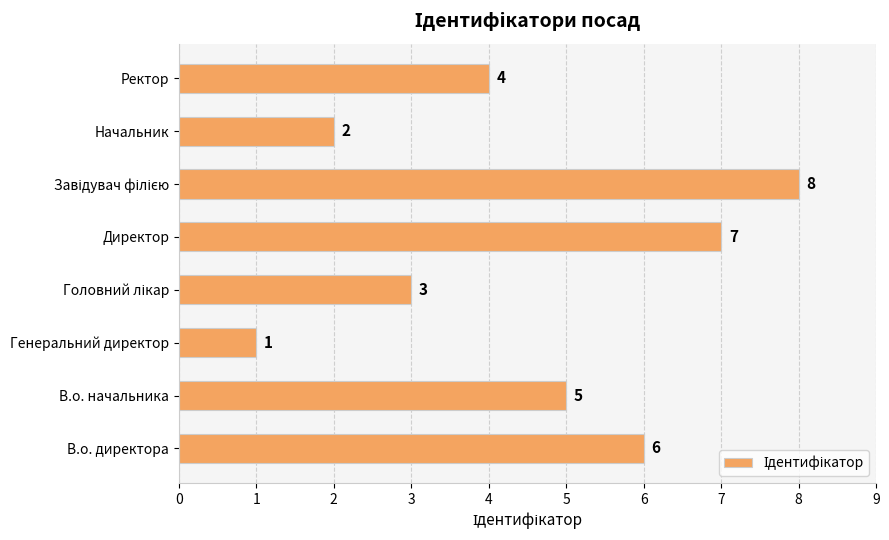

Where is the data nearest to the value 4?

Ректор